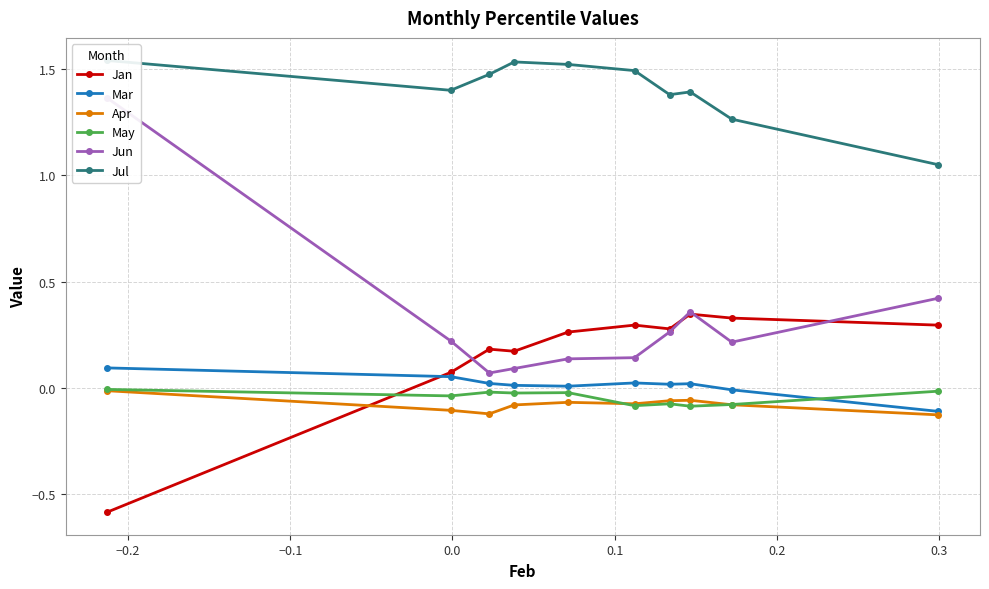

Reading right to left, transcribe all the data shown in this chart.

Jan: 0.3	0.3	0.3	0.3	0.3	0.3	0.2	0.2	0.1	-0.6
Mar: -0.1	-0.0	0.0	0.0	0.0	0.0	0.0	0.0	0.1	0.1
Apr: -0.1	-0.1	-0.1	-0.1	-0.1	-0.1	-0.1	-0.1	-0.1	-0.0
May: -0.0	-0.1	-0.1	-0.1	-0.1	-0.0	-0.0	-0.0	-0.0	-0.0
Jun: 0.4	0.2	0.4	0.3	0.1	0.1	0.1	0.1	0.2	1.4
Jul: 1.1	1.3	1.4	1.4	1.5	1.5	1.5	1.5	1.4	1.5